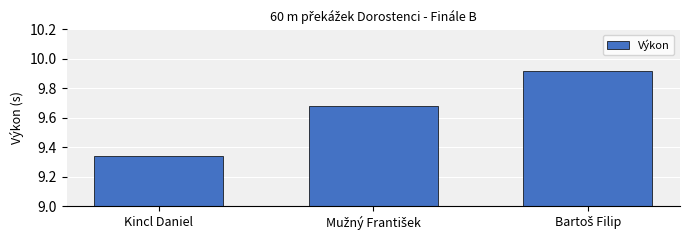

Are the bars grouped side by side (vs. stacked)?

No